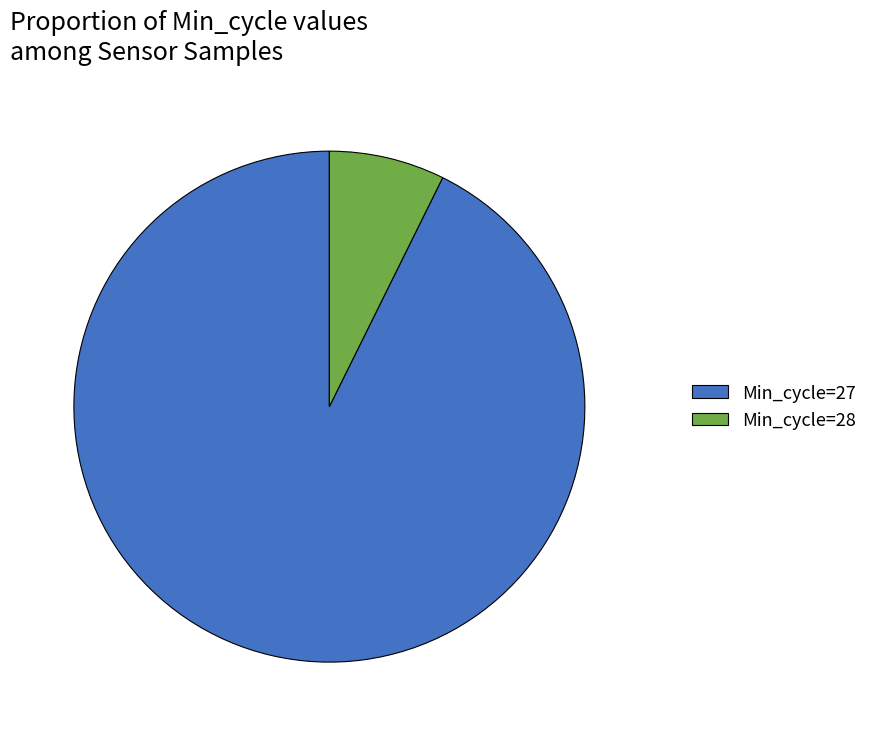

Do Min_cycle=28 and Min_cycle=27 together represent more than half of the pie?

Yes